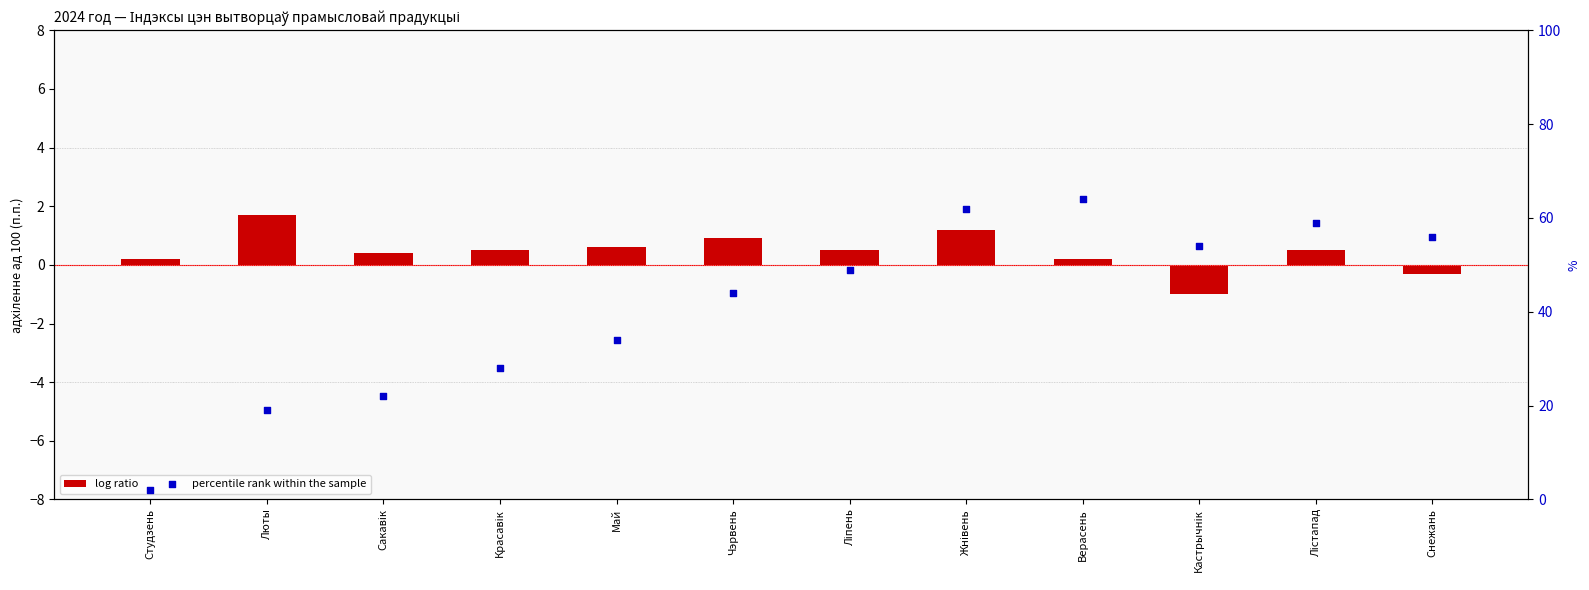

Which series has the largest total across all categories?

percentile rank within the sample